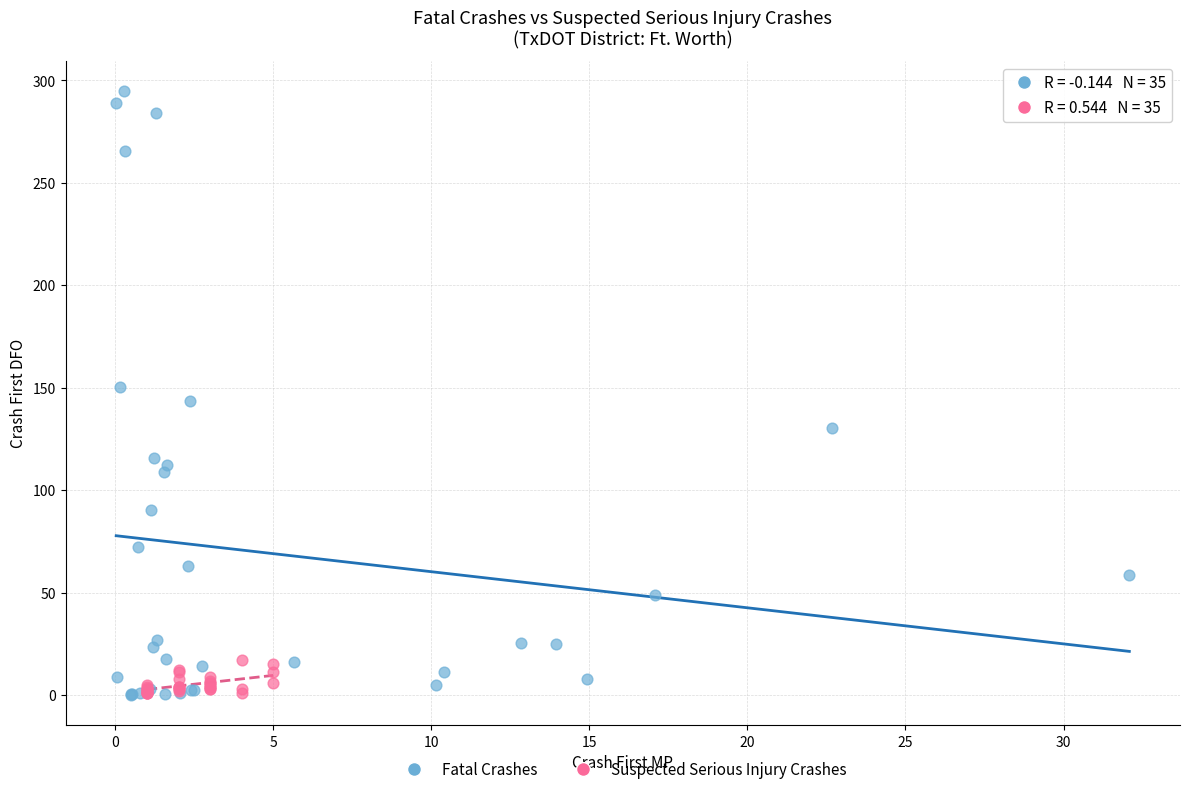

Which series has the widest spread of Y values?

Fatal Crashes